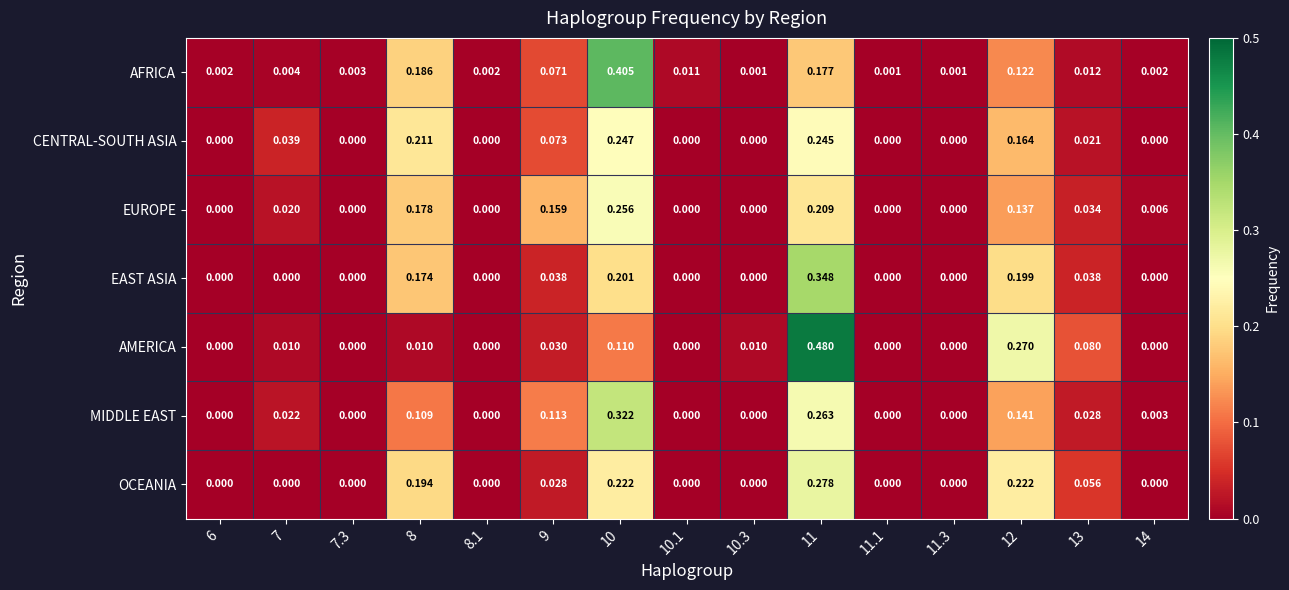

Which series has the largest total across all categories?

MIDDLE EAST